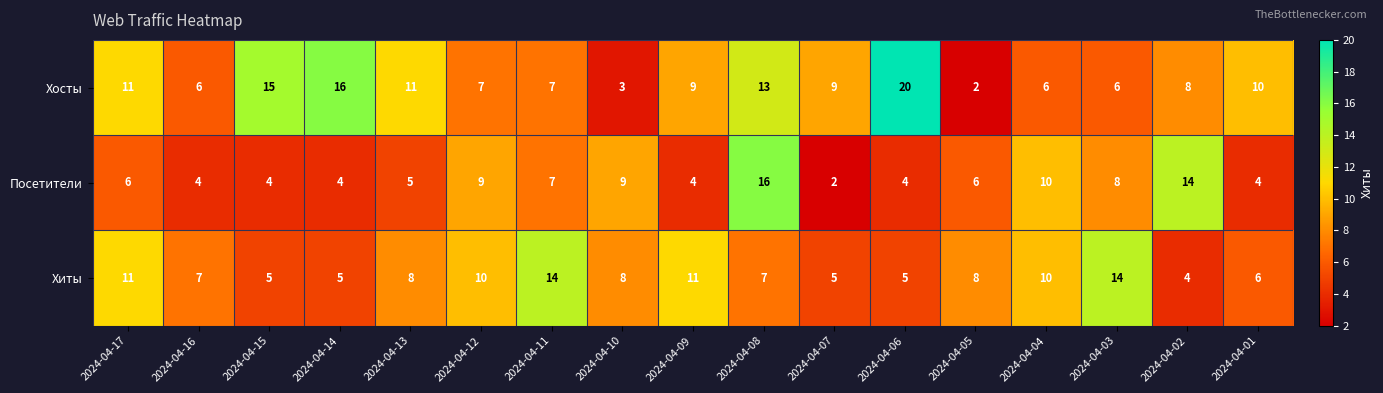

What is the difference between the second highest and second lowest values in the Хосты series?

13